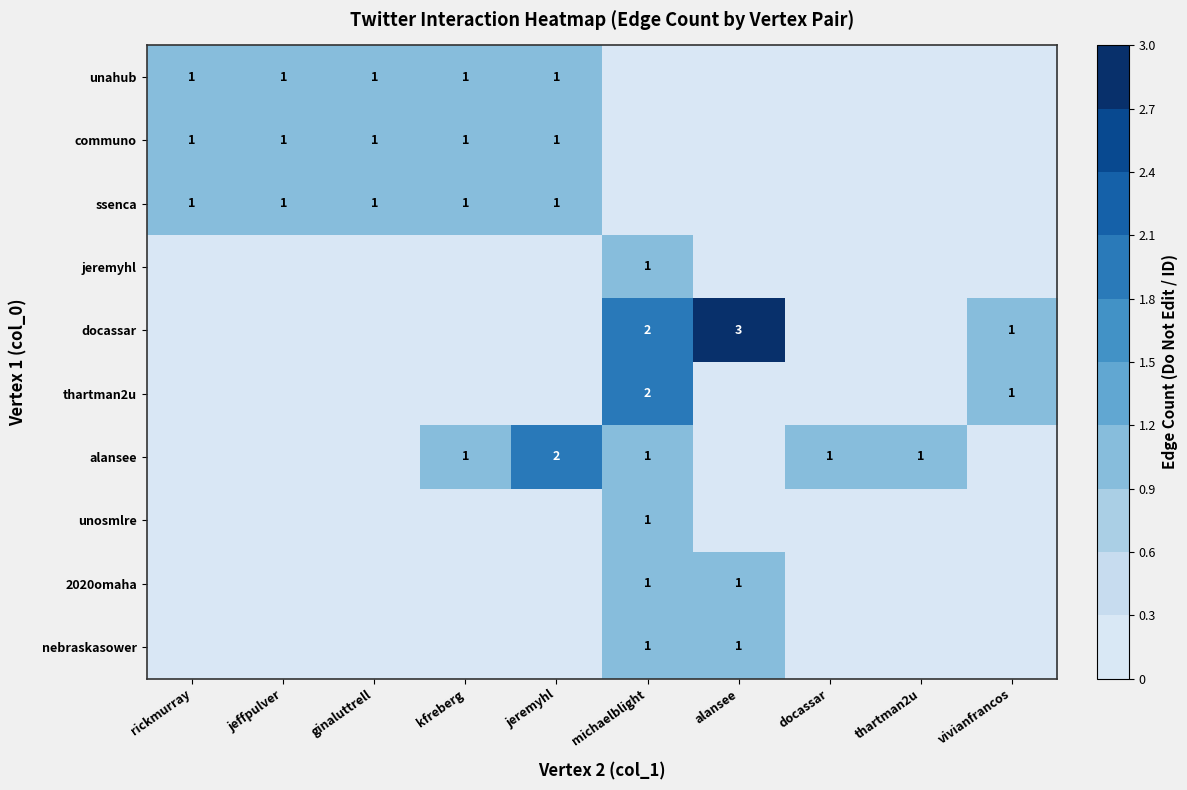

The value of unahub at jeffpulver is 1. True or false?

True